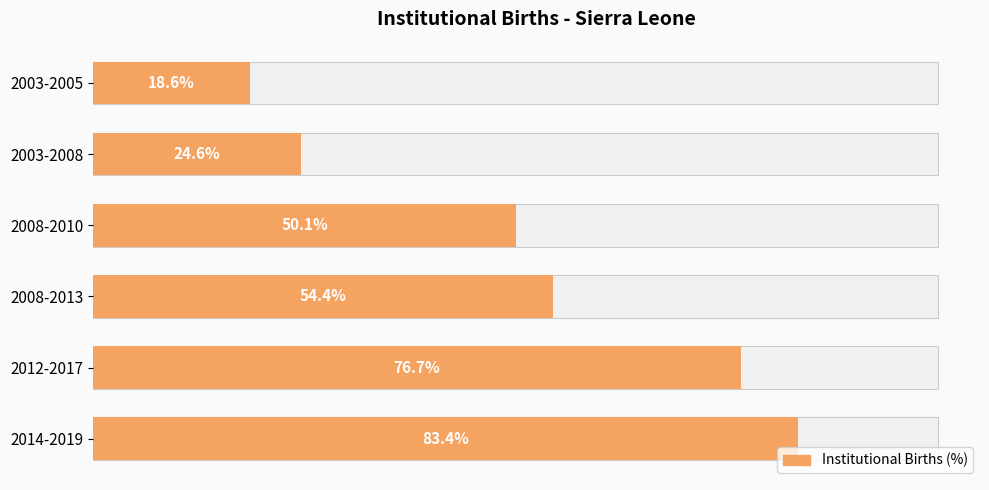

What is the difference between the maximum and second lowest values?

58.8